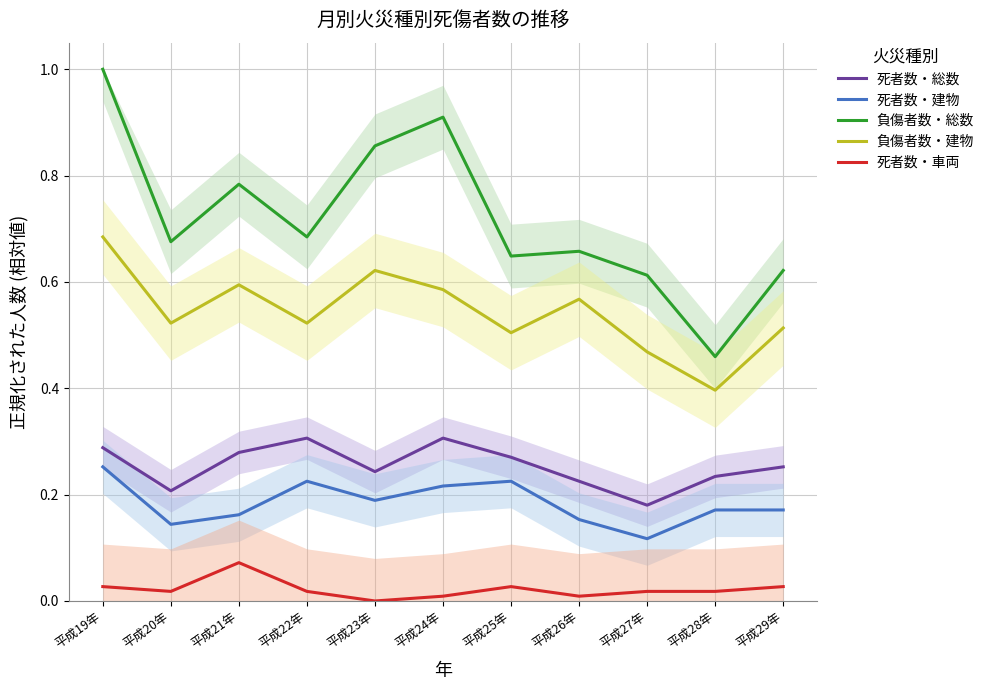

What is the sum of all 負傷者数・総数 values?

7.9